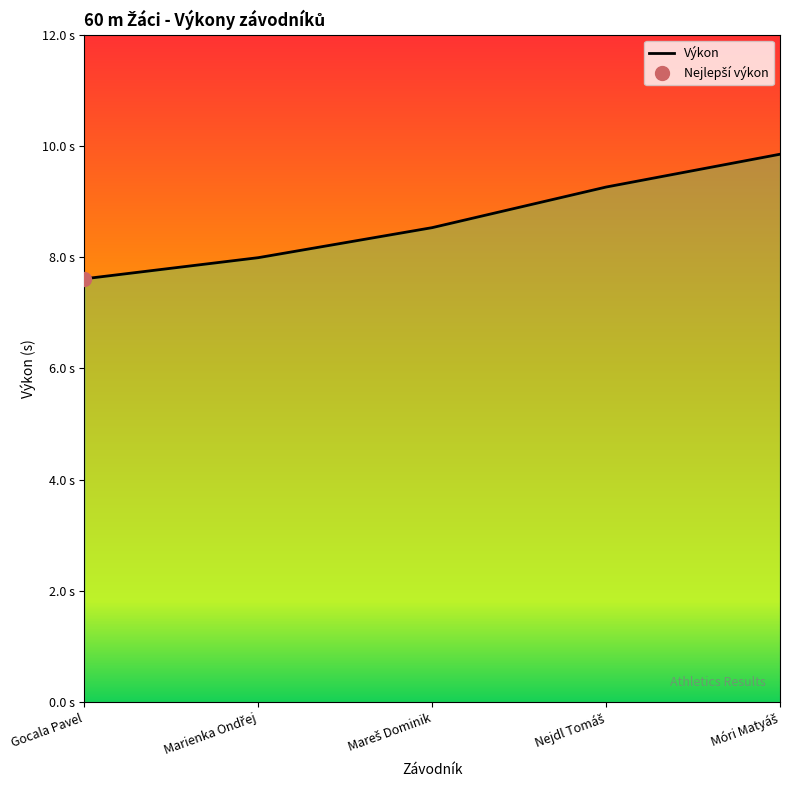

What is the difference between the second highest and second lowest values?

1.3